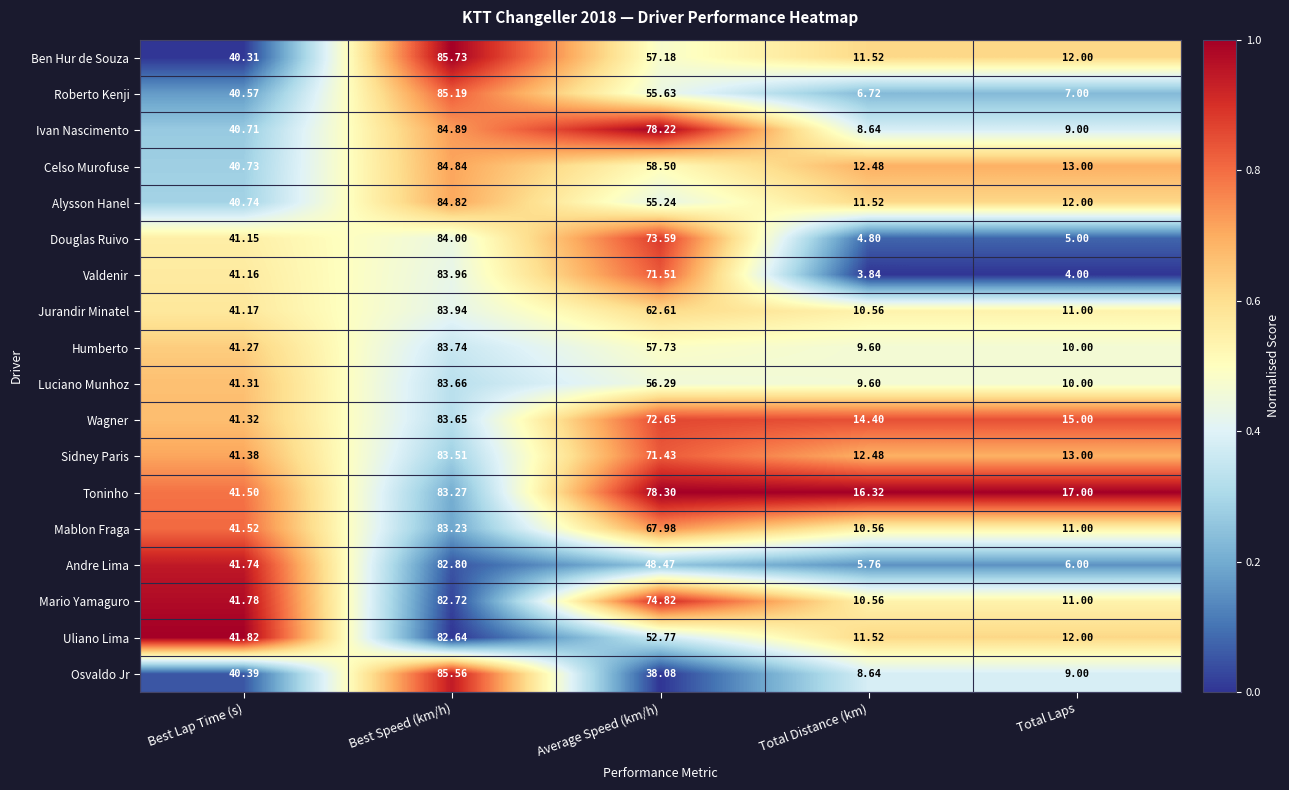

Which series has the largest total across all categories?

Toninho